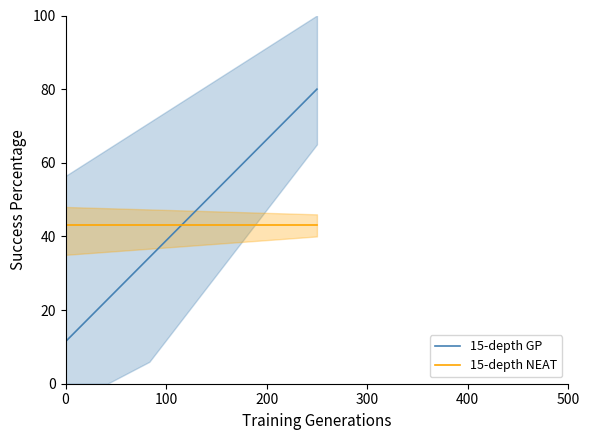

What is the lowest value of the 15-depth GP series?

11.4